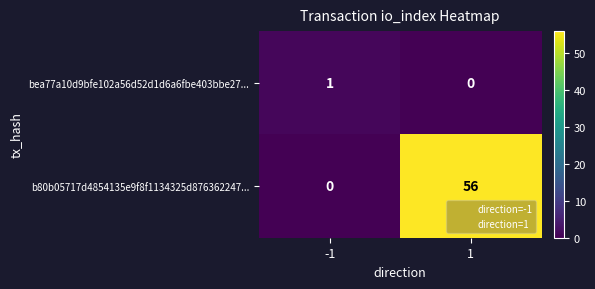

Reading left to right, what are all the values shown in this chart?

bea77a10d9bfe102a56d52d1d6a6fbe403bbe27...: 1	0
b80b05717d4854135e9f8f1134325d876362247...: 0	56